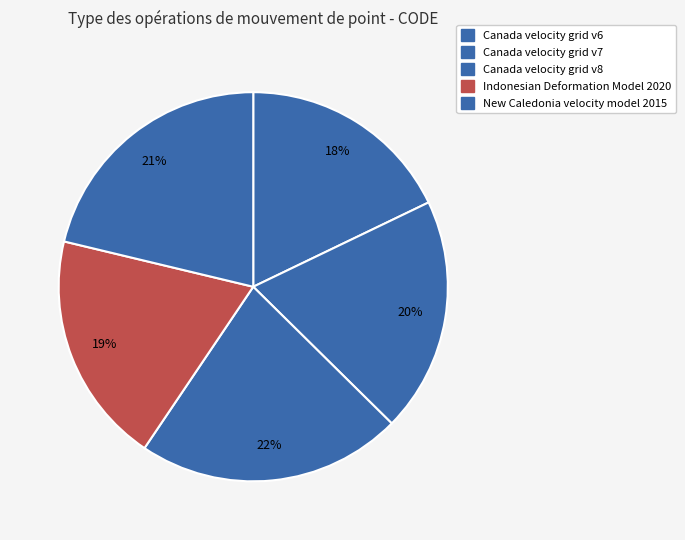

Count the number of slices in the pie.

5